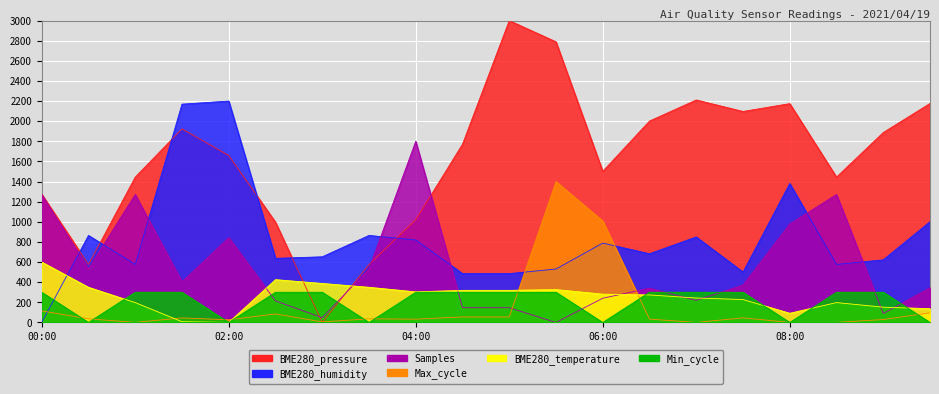

Which category has the highest value across all series?

05:00